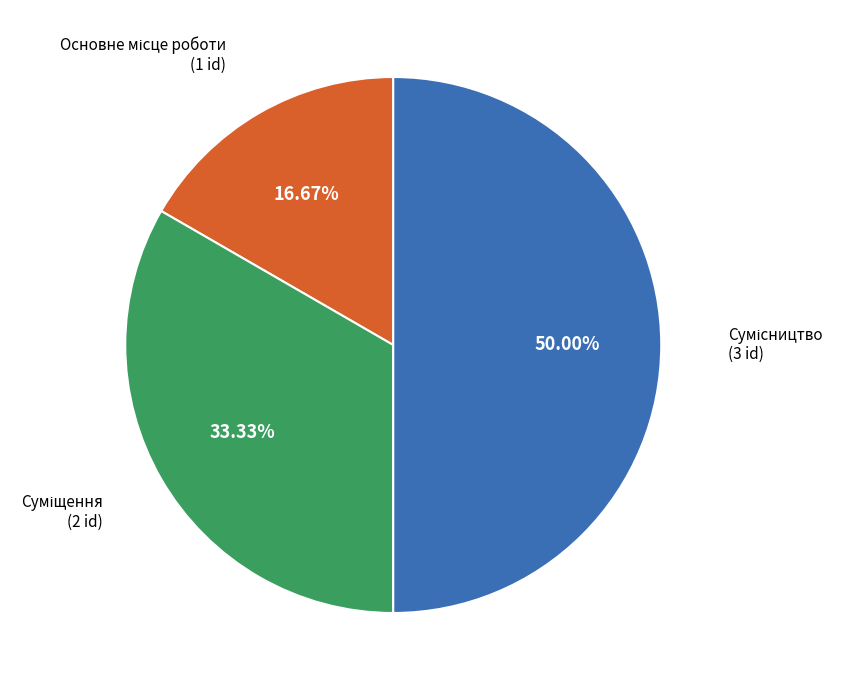

How many segments does this pie chart have?

3